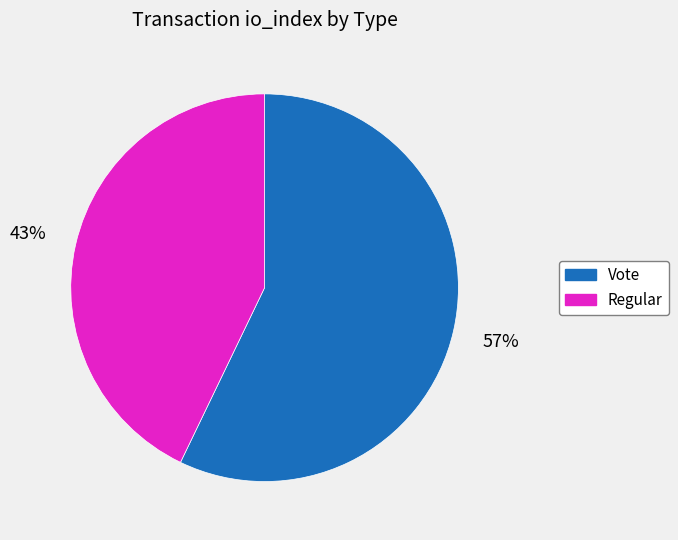

Is the sum of Vote and Regular greater than half?

Yes